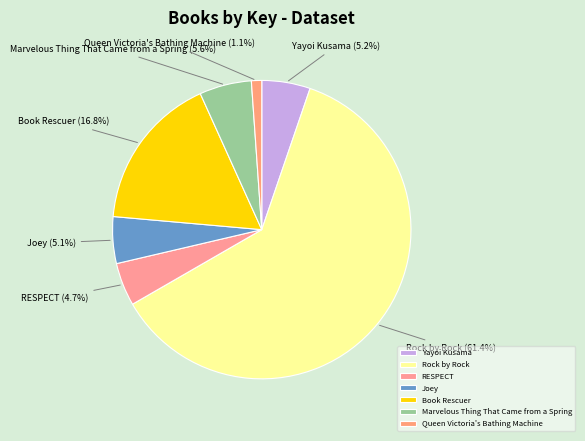

To the nearest percent, what is the difference between the largest and smallest slice percentages?

60%